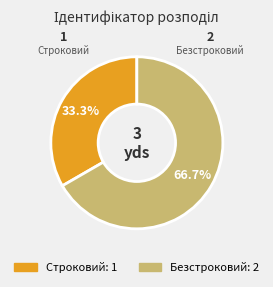

Which category has the smallest portion of the pie?

Строковий